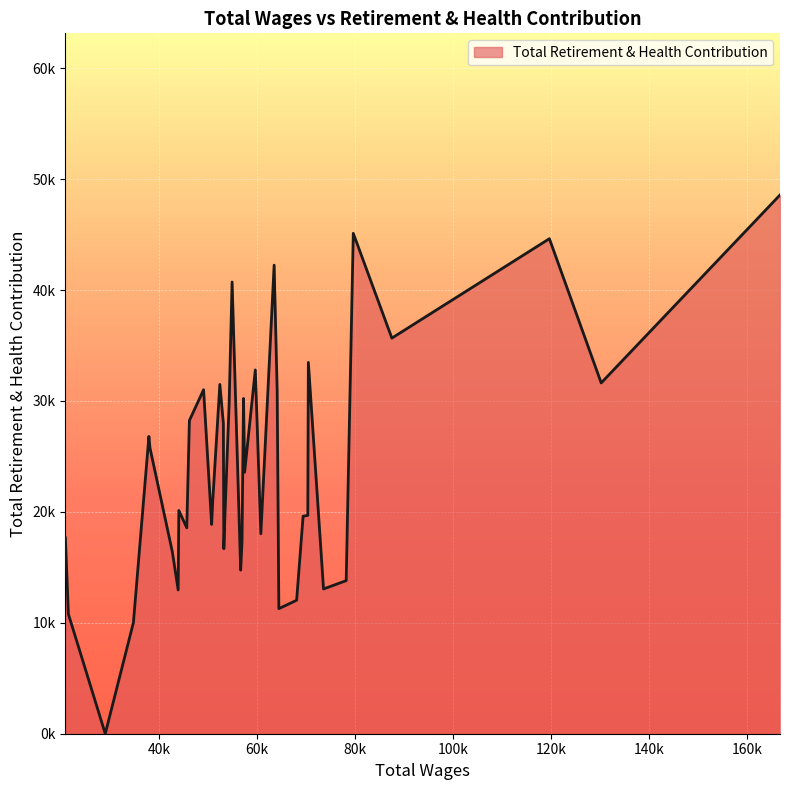

Does the chart display data point markers on the line(s)?

No